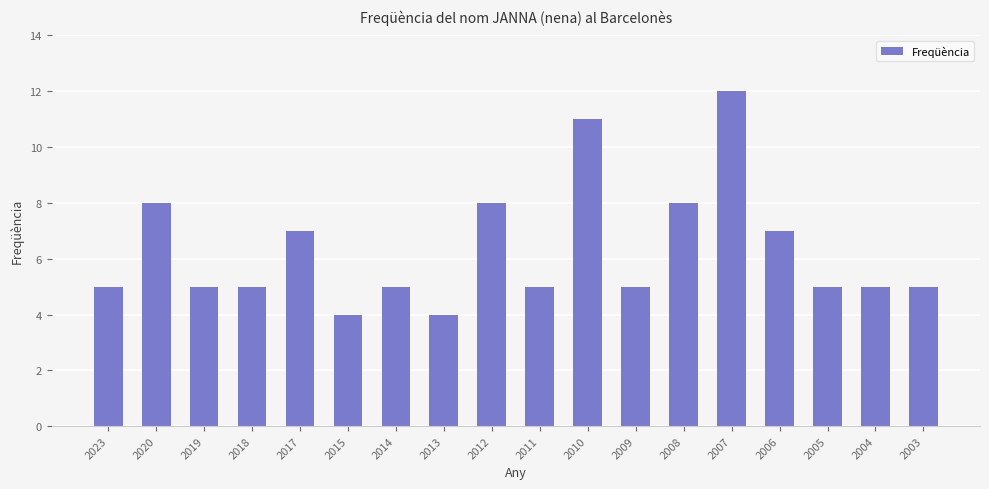

What is the greatest value displayed?

12